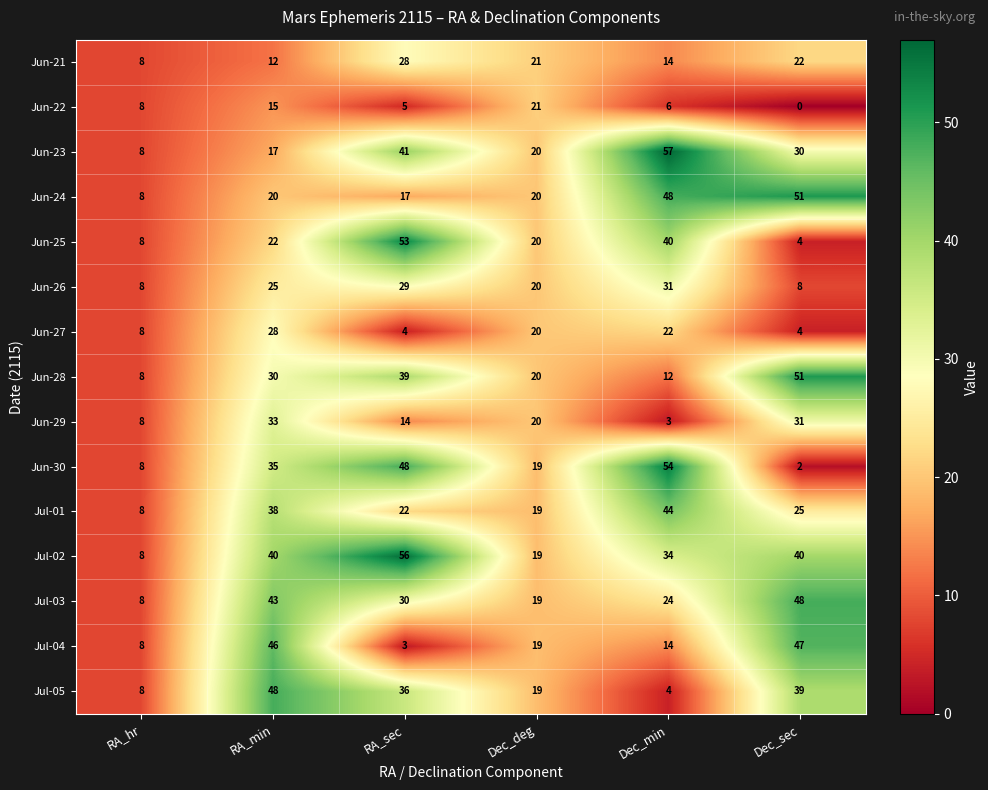

What is the approximate value of Jul-01 at RA_sec, to the nearest 5?

20